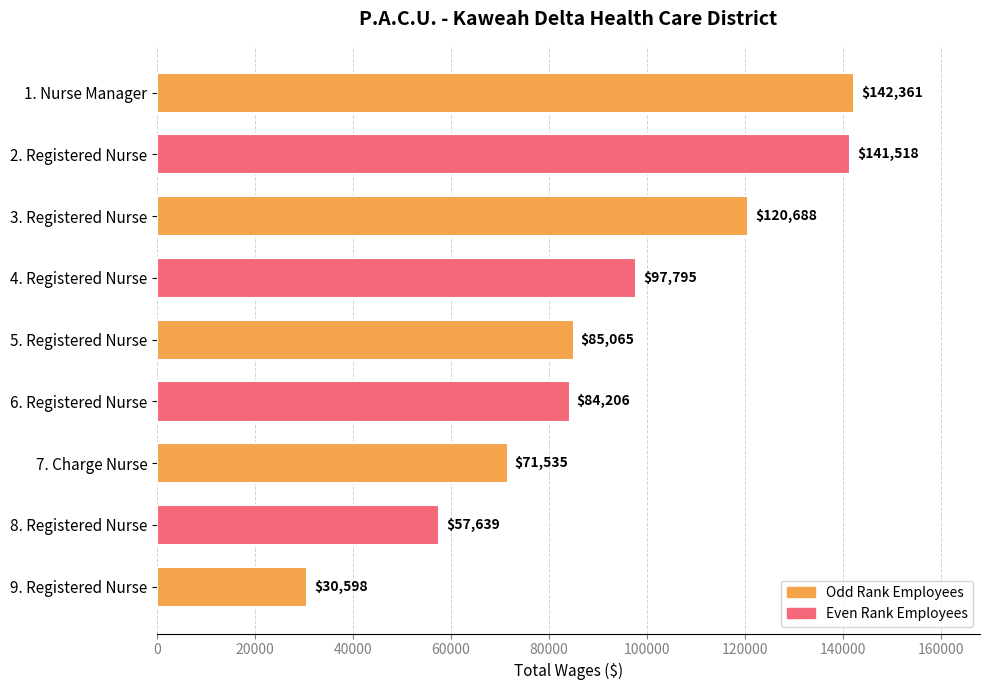

What is the sum of all values?

831405